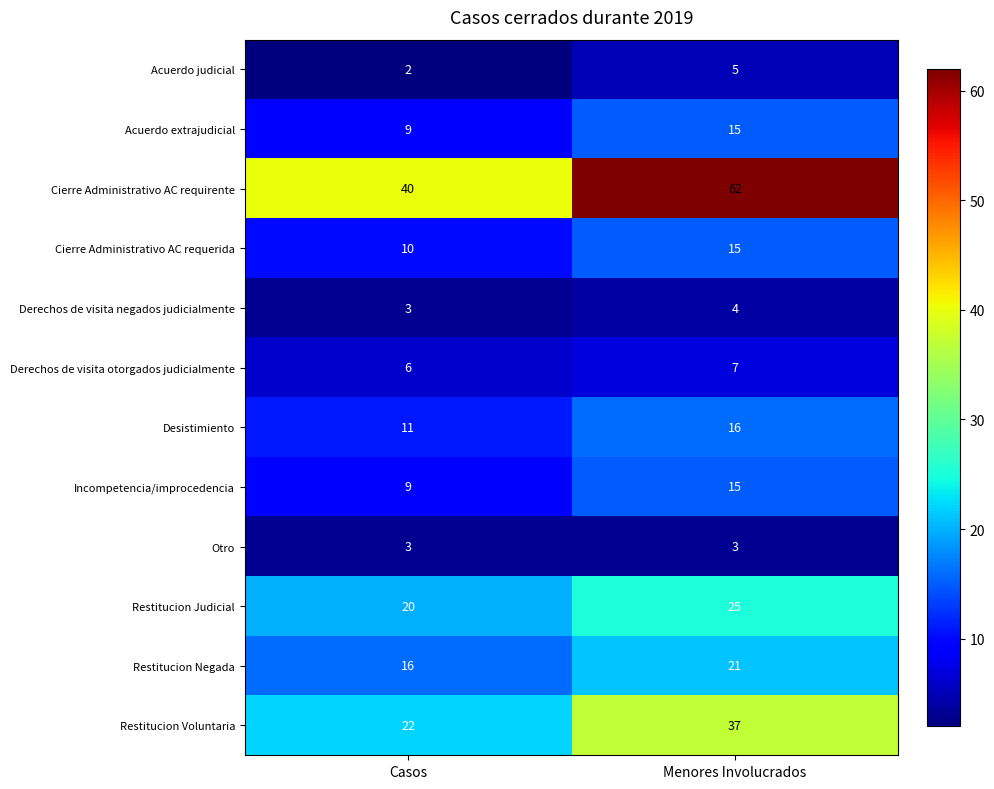

What is the maximum value shown in the chart?

62